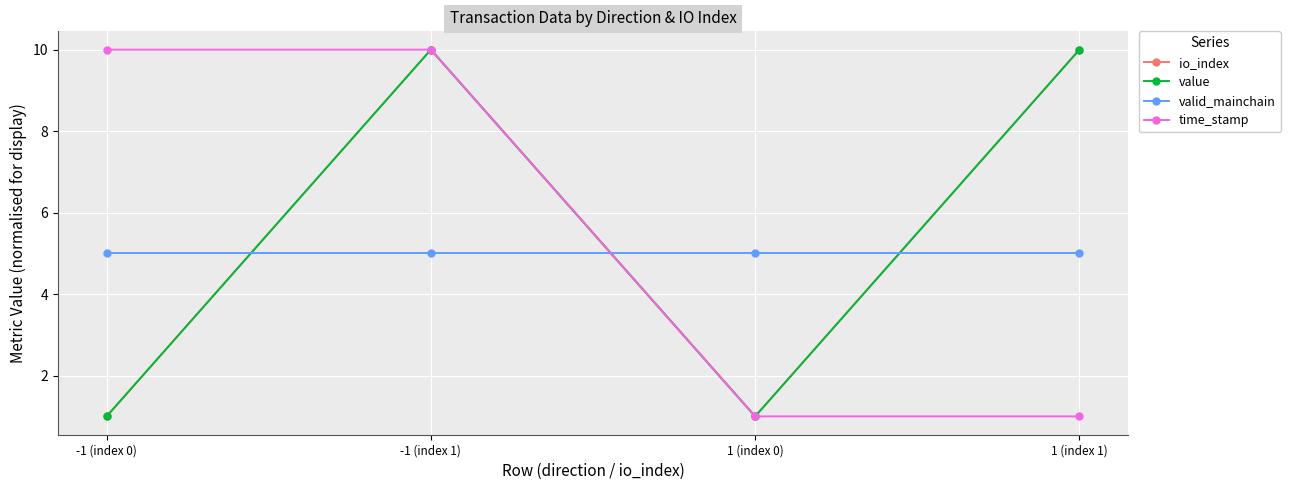

What value does the value series have at -1 (index 1)?

10